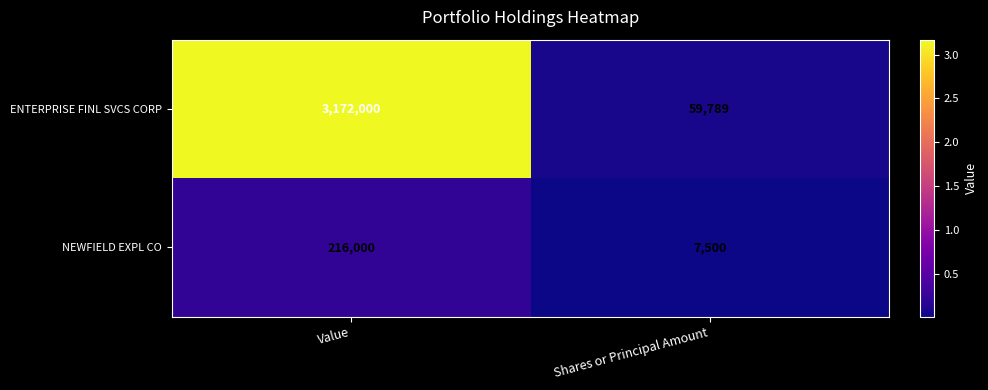

Which series has the largest range (max minus min)?

ENTERPRISE FINL SVCS CORP